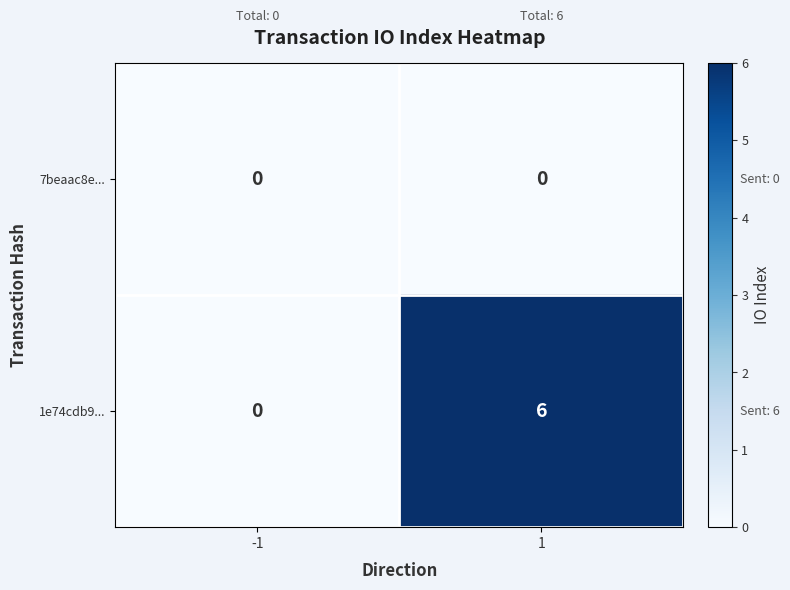

Rank the categories by 1e74cdb9... value from highest to lowest.

1, -1